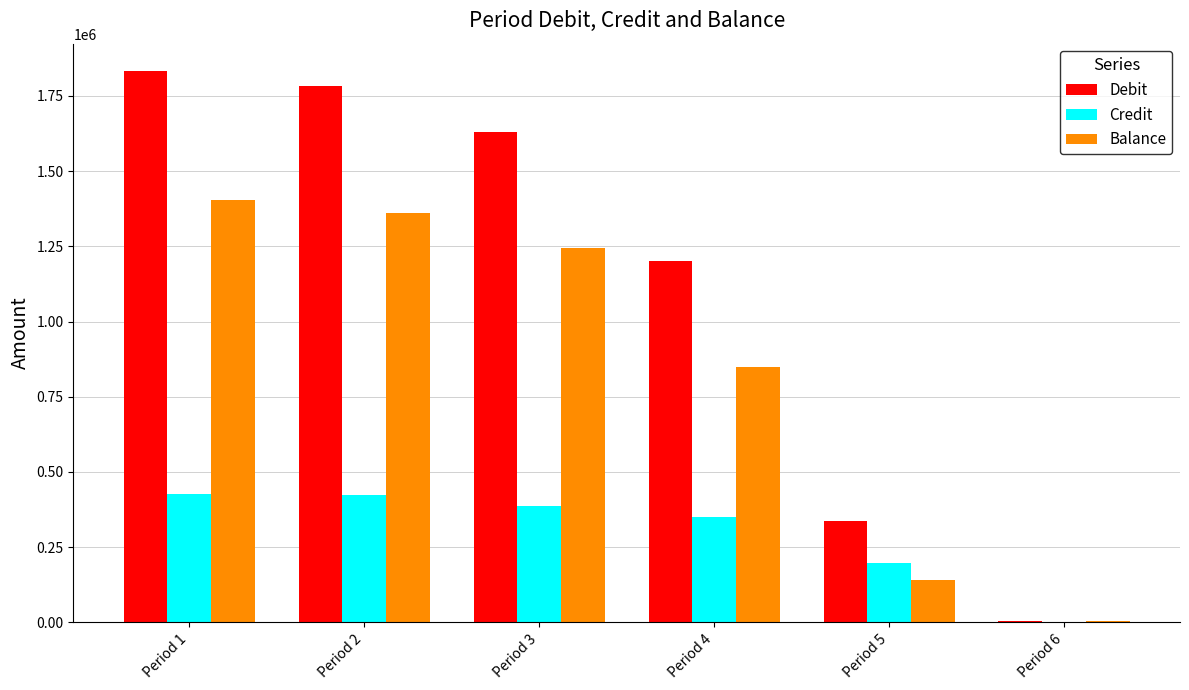

Which series has the largest total across all categories?

Debit